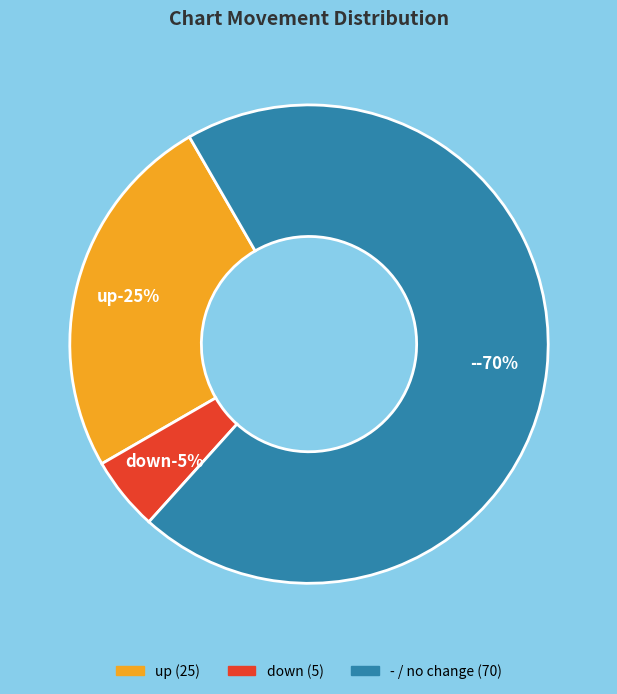

To the nearest percent, what portion does down represent?

5%